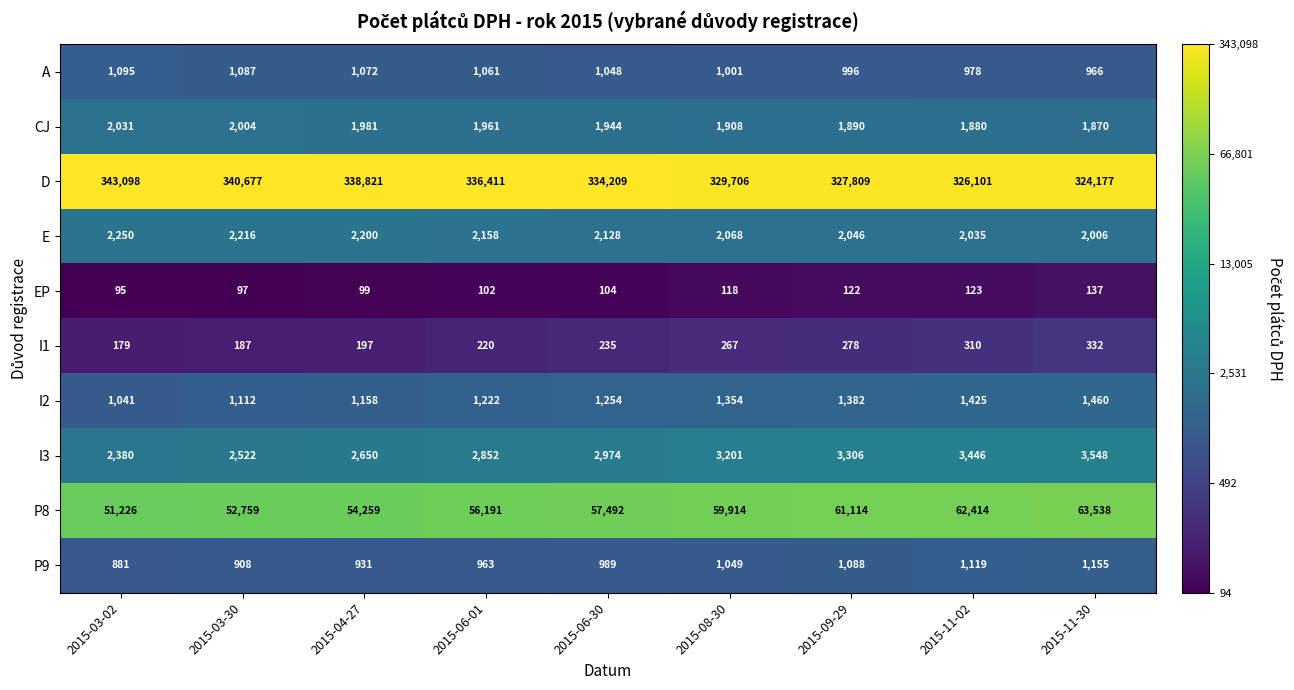

Which category has the highest value in the I3 series?

2015-11-30